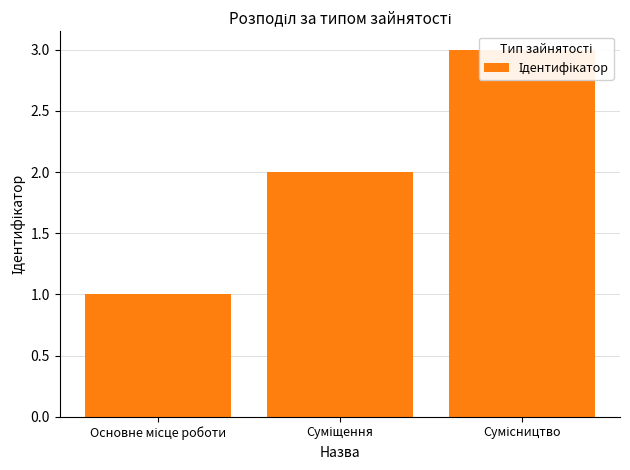

Reading left to right, what are all the values shown in this chart?

Основне місце роботи=1	Суміщення=2	Сумісництво=3